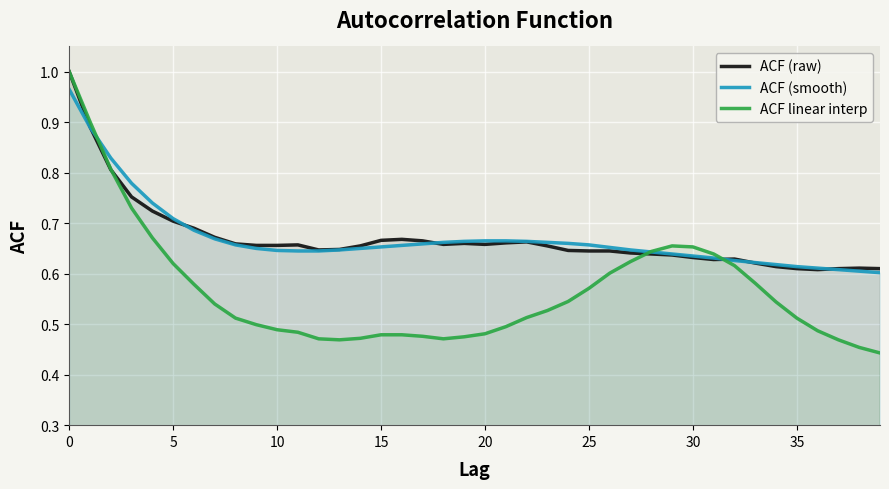

What is the label of the 39th point from the left?

38